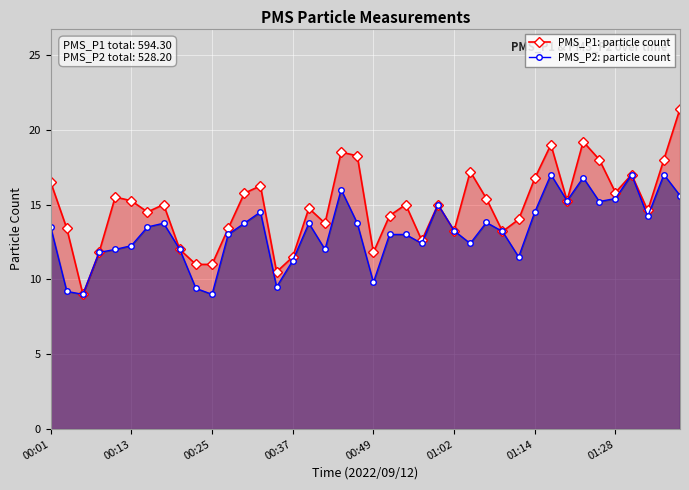

What is the value of the PMS_P1: particle count point at the 39th from the left?

18.0